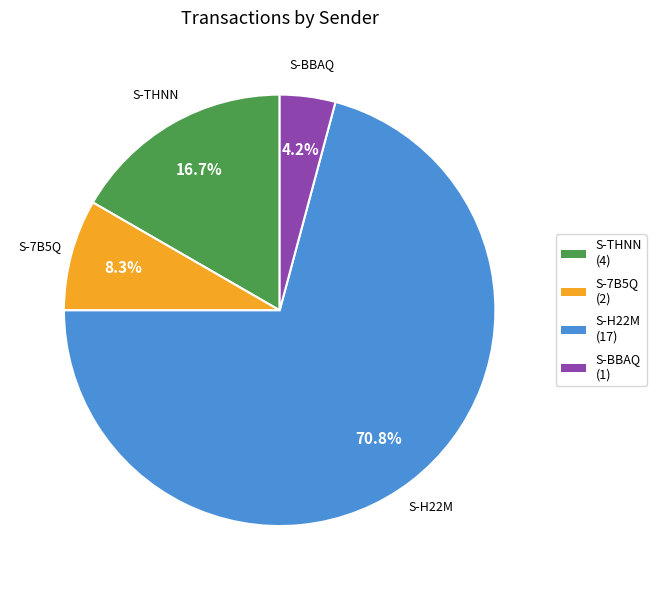

Which category has the smallest portion of the pie?

S-BBAQ (1)